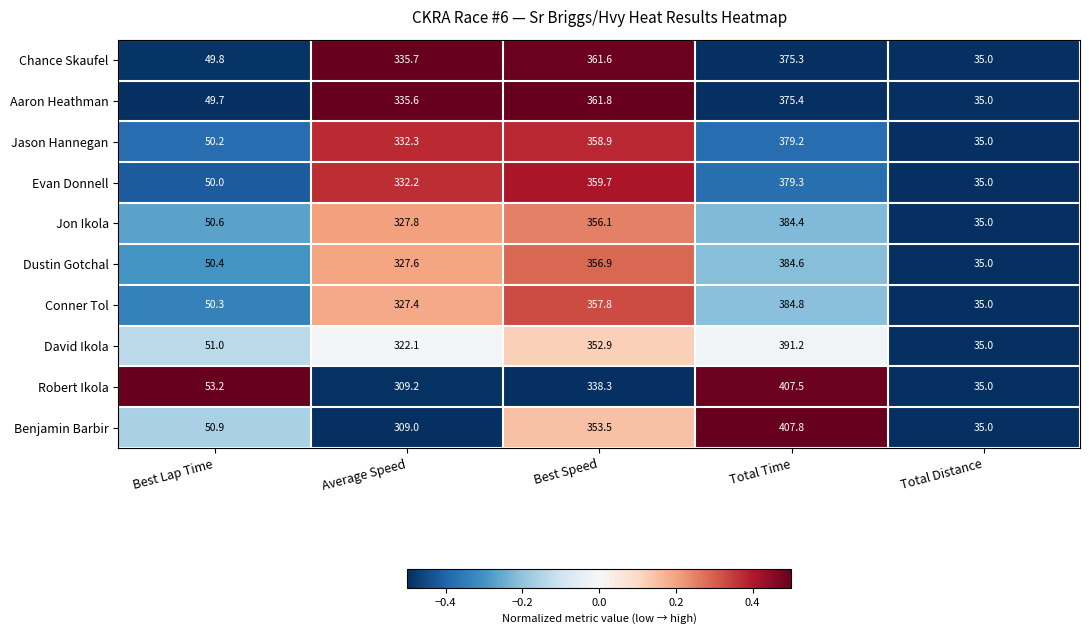

Which series changed the most between Average Speed and Total Time?

Benjamin Barbir